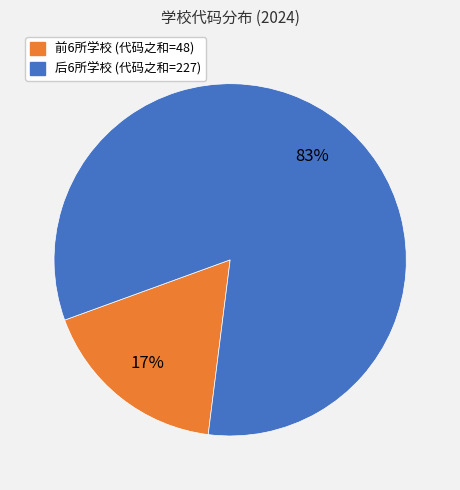

Does any single category account for the majority?

Yes